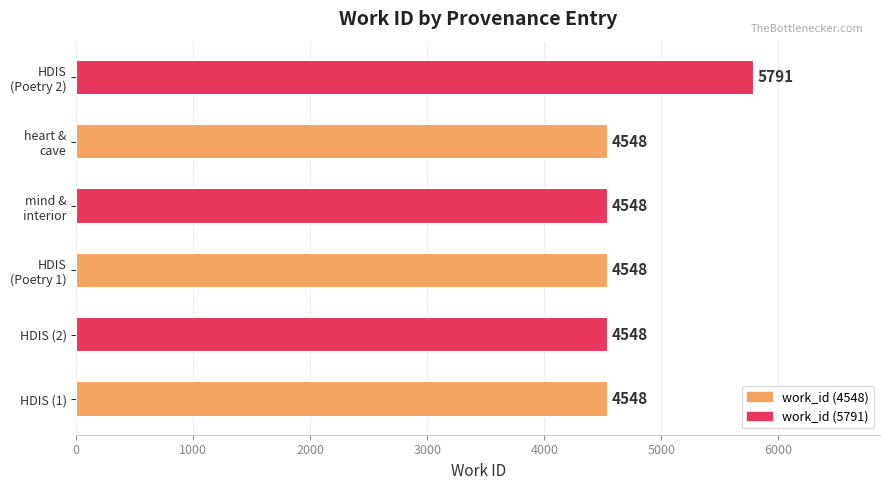

What is the difference between the maximum and minimum values?

1243